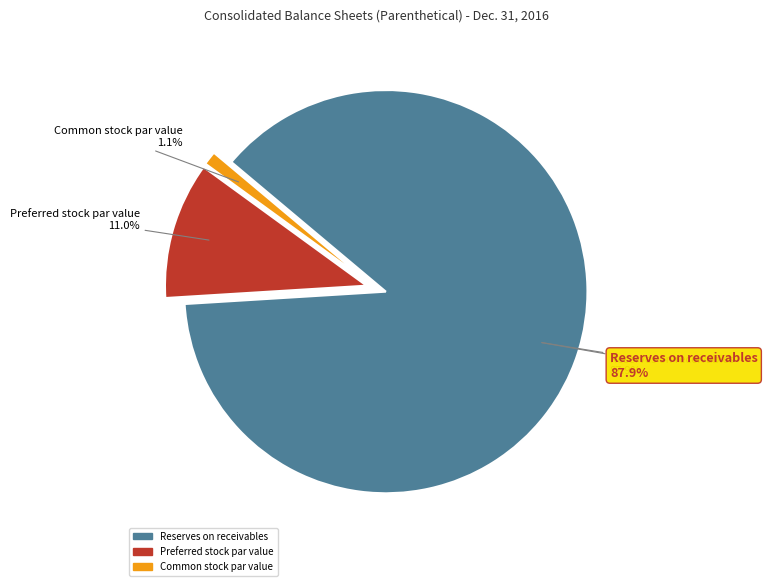

How many slices are in this pie chart?

3